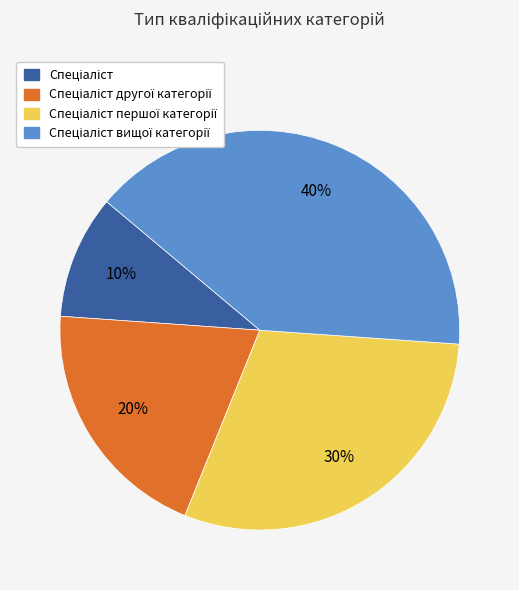

Is there a majority slice in this chart?

No